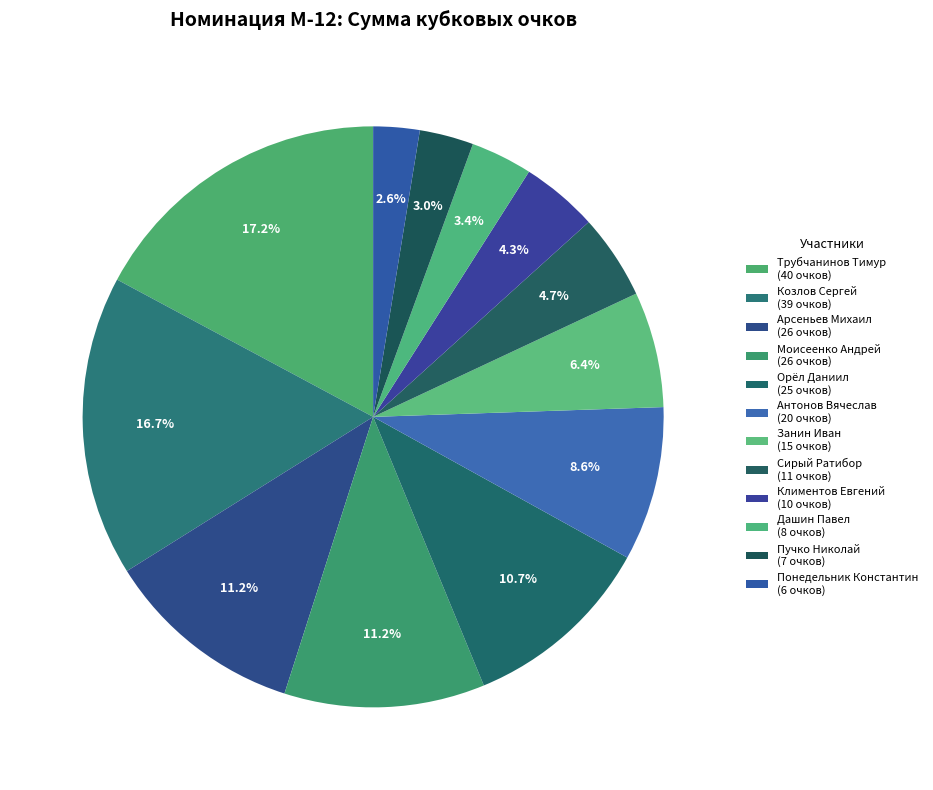

How many segments does this pie chart have?

12